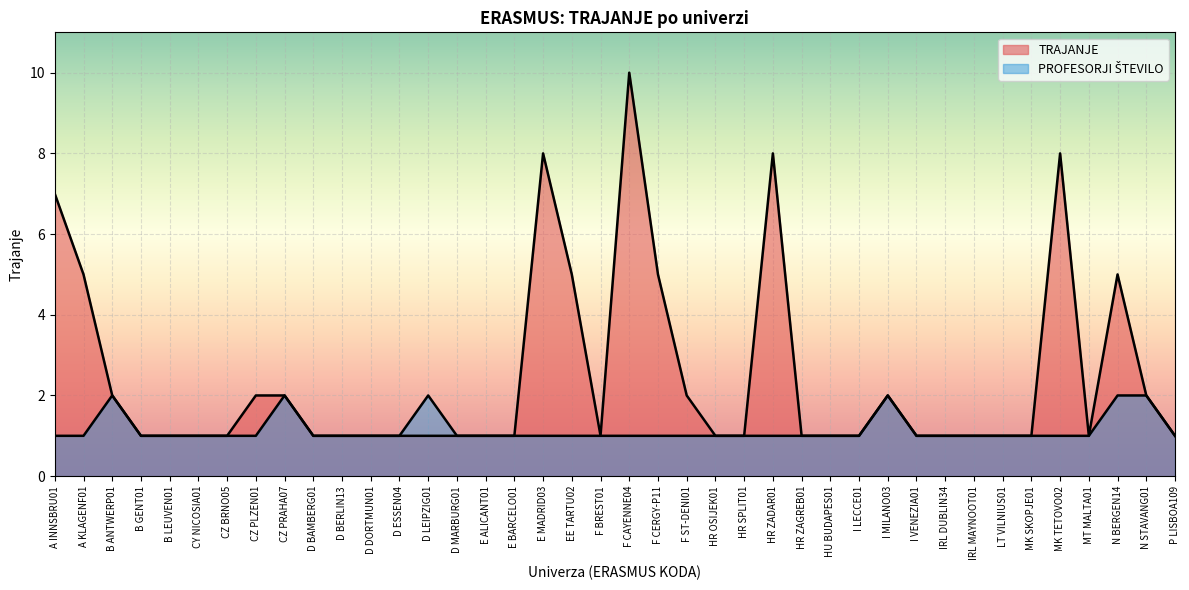

How many values are between 1 and 2?

31